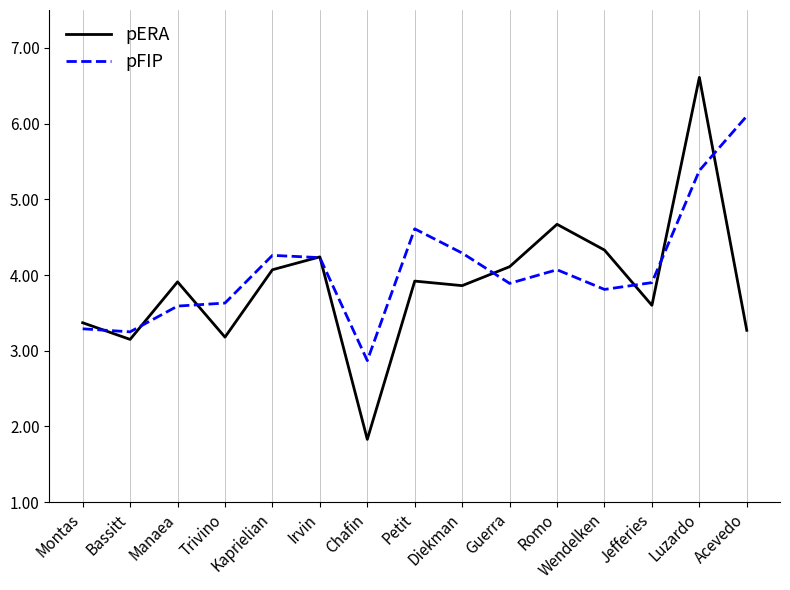

What is the spread (max minus min) of values at Diekman?

0.4